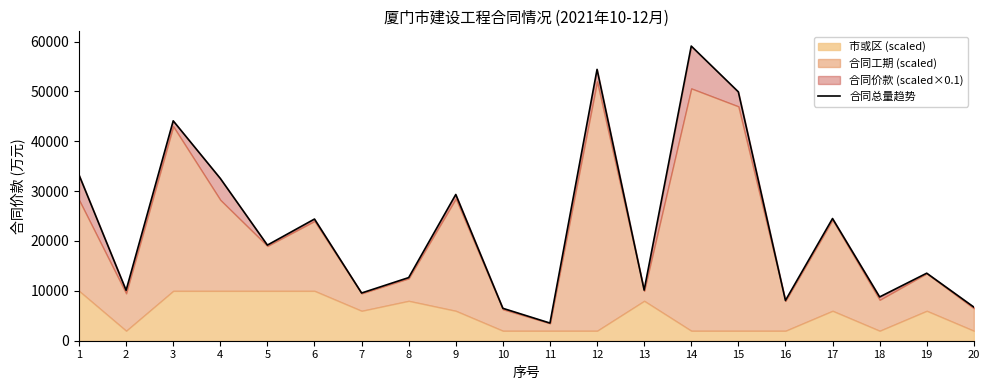

How many points are higher than both their immediate neighbors (excluding endpoints)?

7